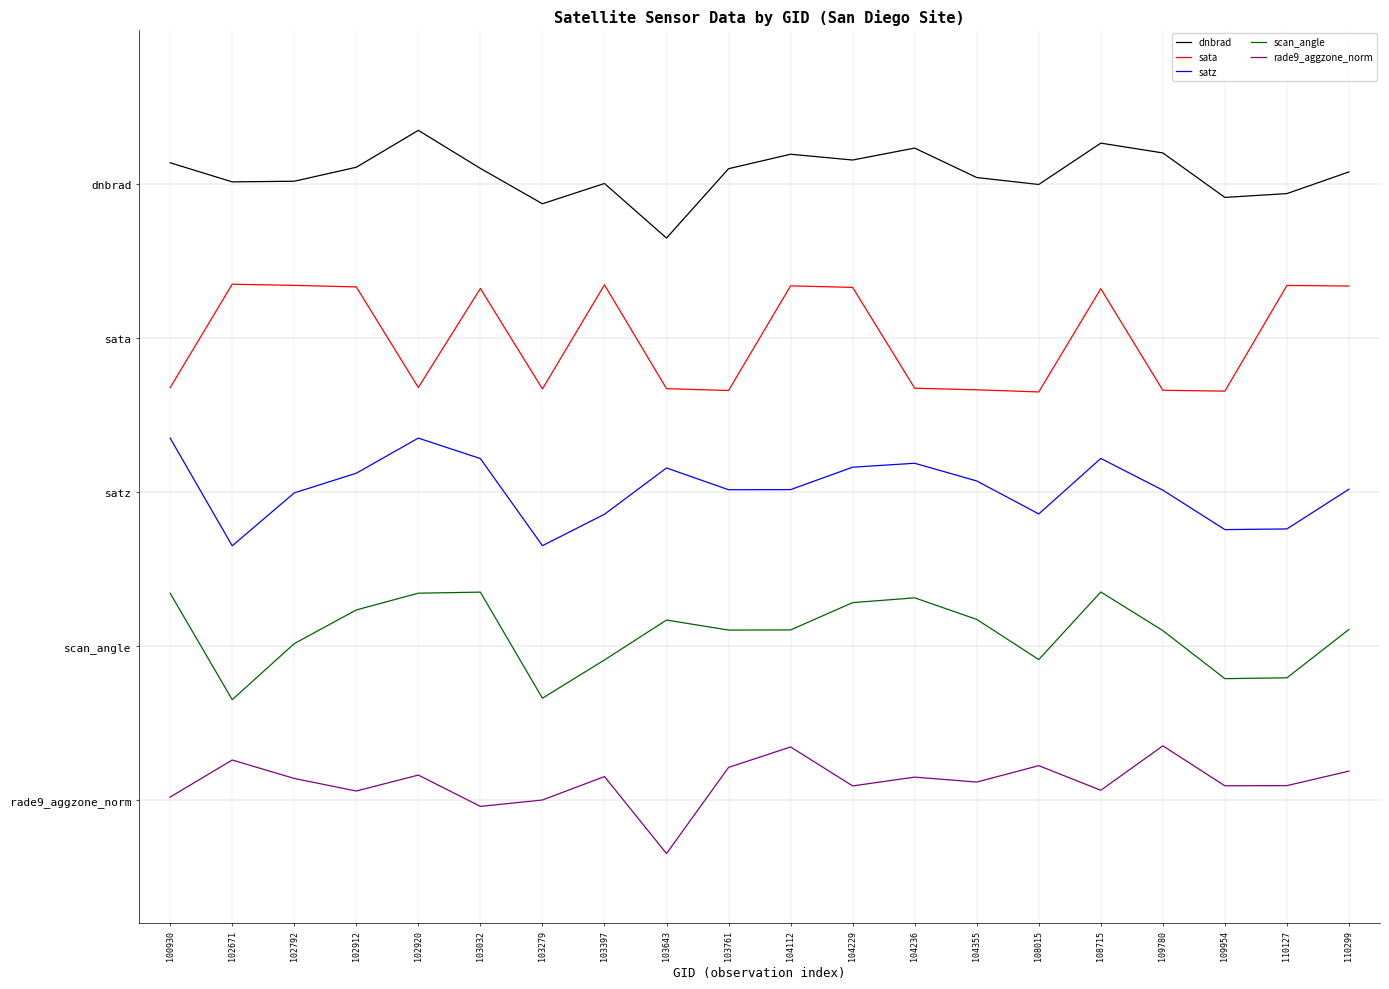

What is the difference between the maximum and second lowest values in the scan_angle series?

0.7